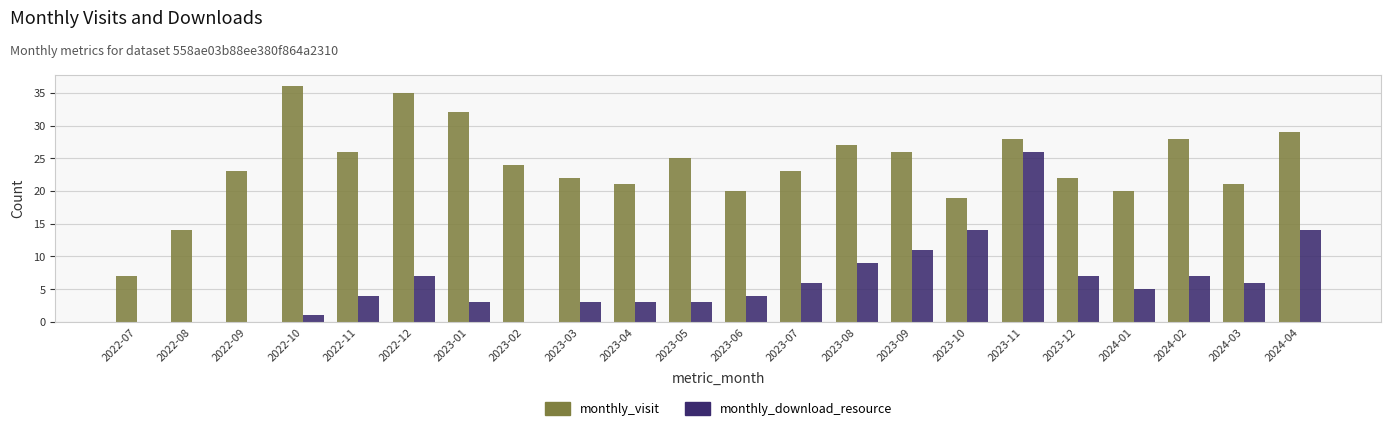

How many groups of bars are there?

22